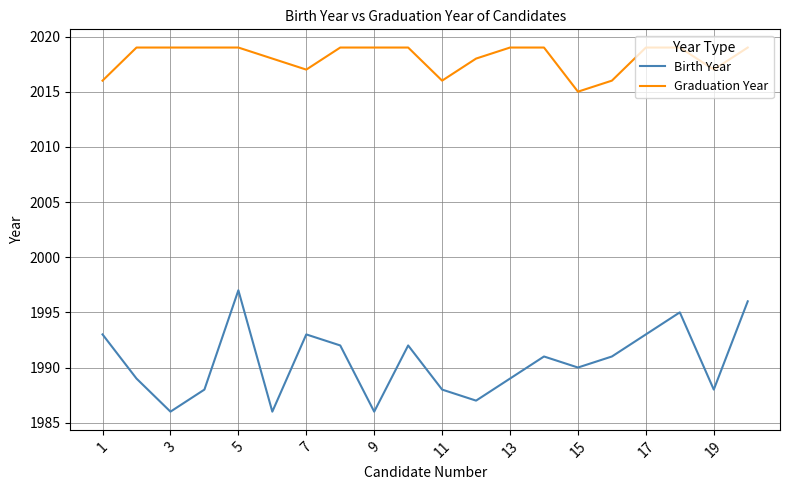

What are all the series names shown in the legend?

Birth Year, Graduation Year